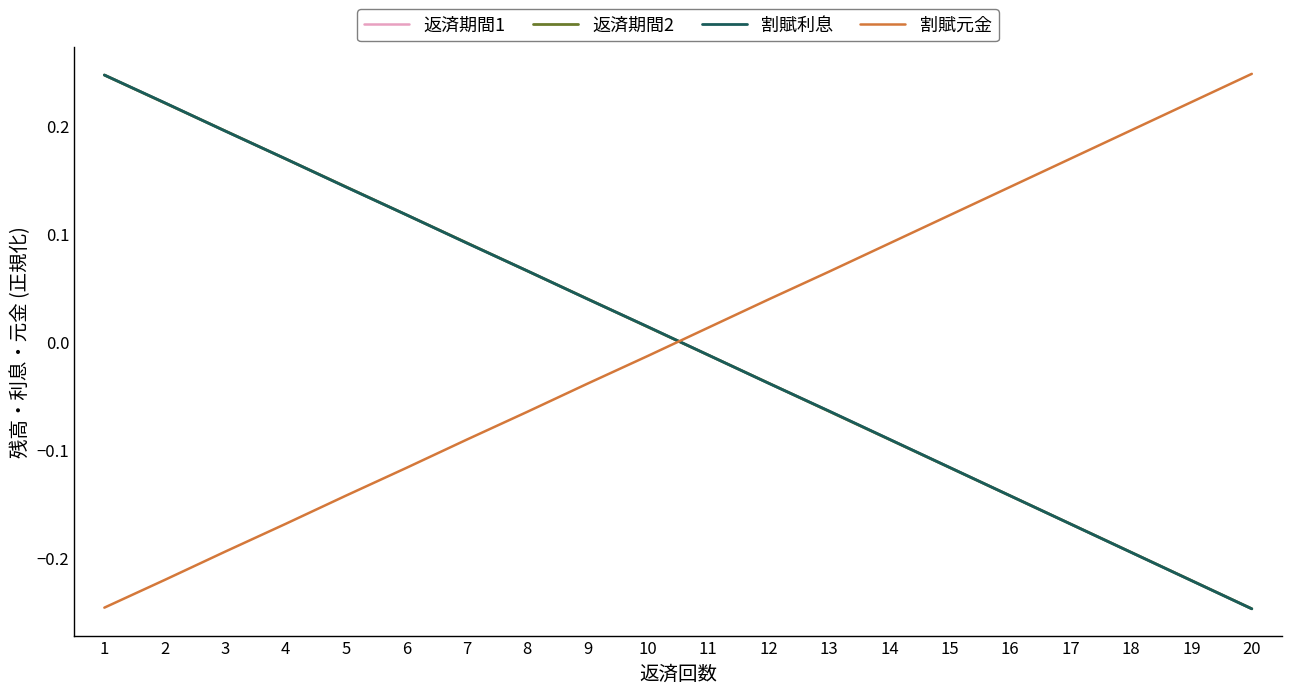

List the labels in order of 返済期間1 value, smallest first.

20, 19, 18, 17, 16, 15, 14, 13, 12, 11, 10, 9, 8, 7, 6, 5, 4, 3, 2, 1